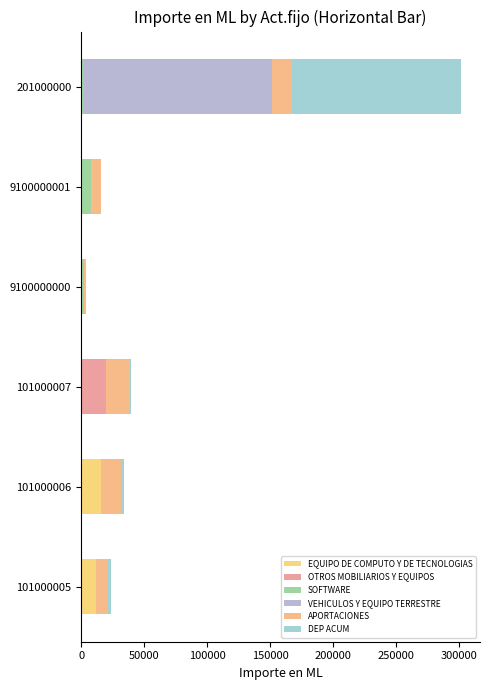

At which category is the sum across all series the highest?

201000000